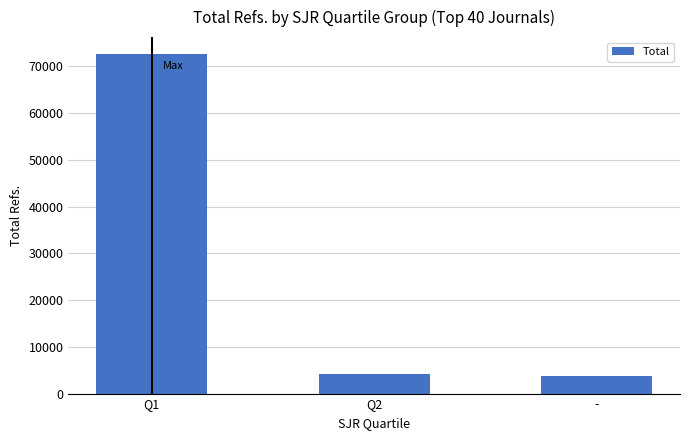

What is the difference between the maximum and second lowest values?

68501